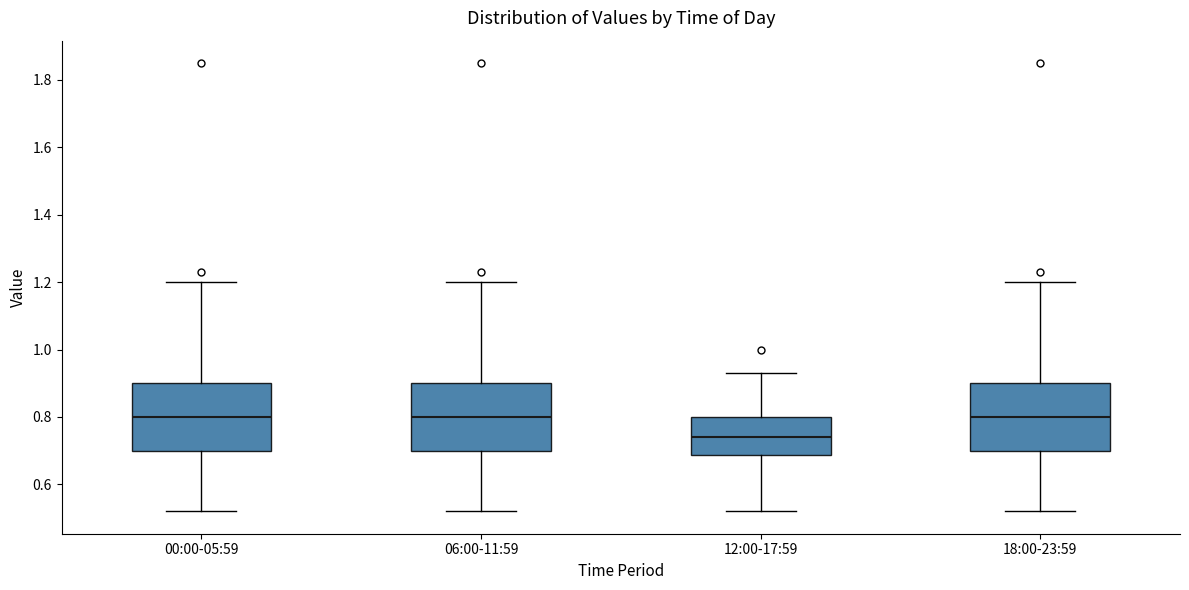

Where is the lower edge of the box for 12:00-17:59 on the y-axis? The values are not printed on the chart, so give them approximately, as read against the axis.

0.68